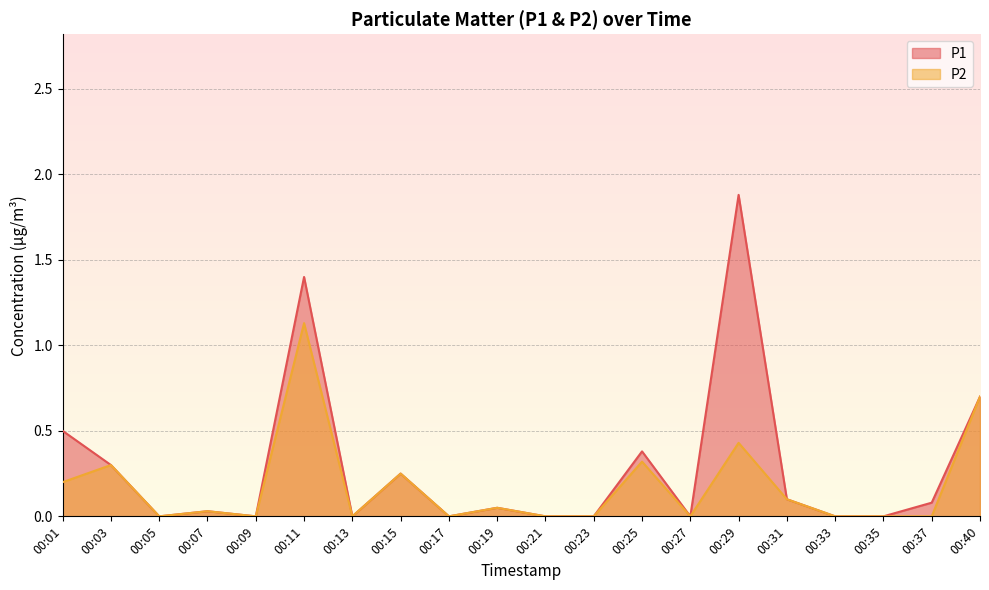

Is it true that P1 equals -1.2 at 00:21?

False